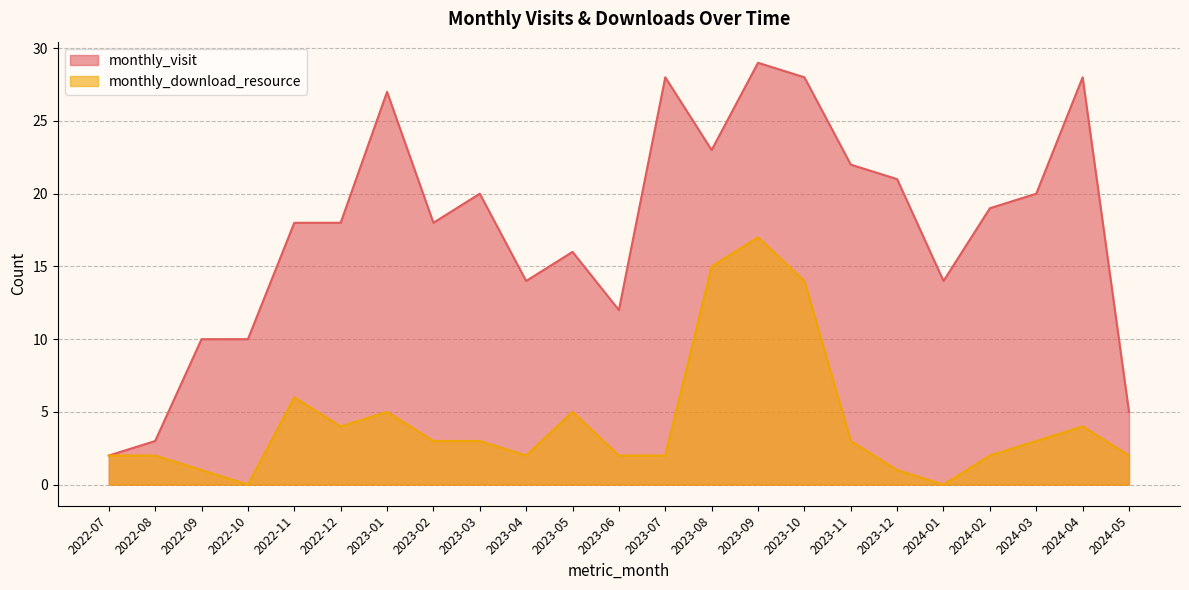

At which category is the sum across all series the highest?

2023-09